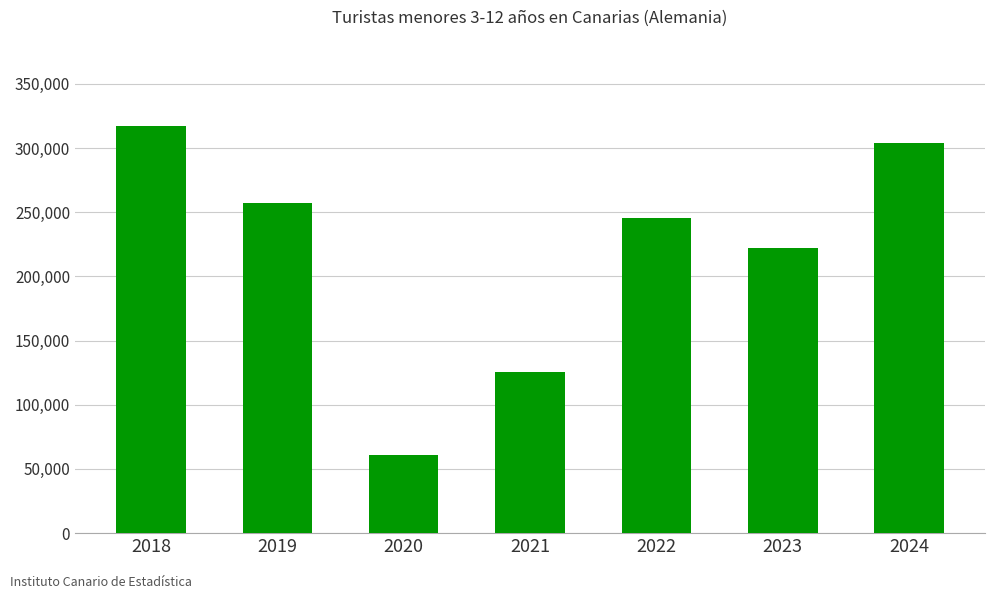

Approximately how many times larger is the value at 2022 compared to 2023?

1.1